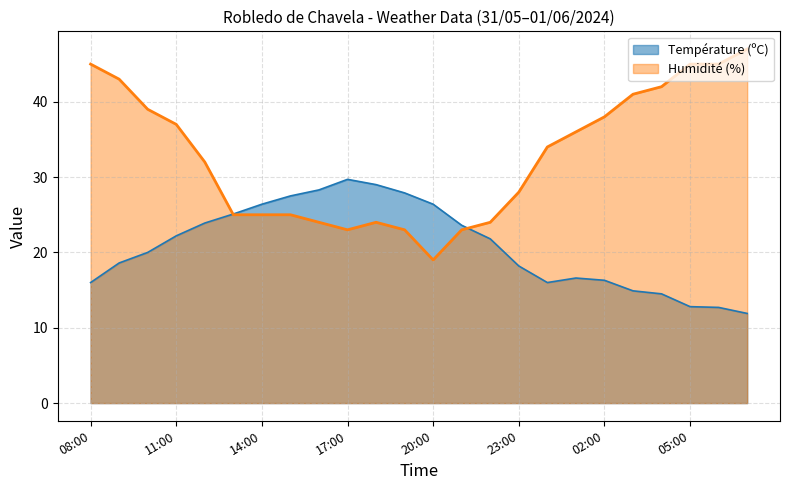

The value of Température (ºC) at 10:00 is 13.4. True or false?

False